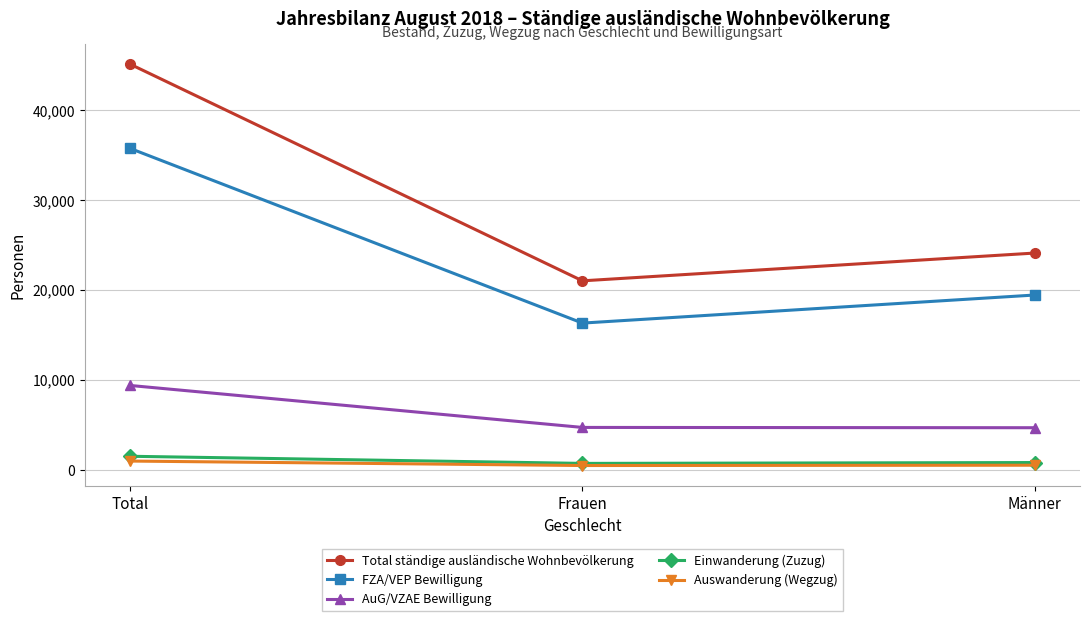

What is the label of the 2nd point from the left?

Frauen